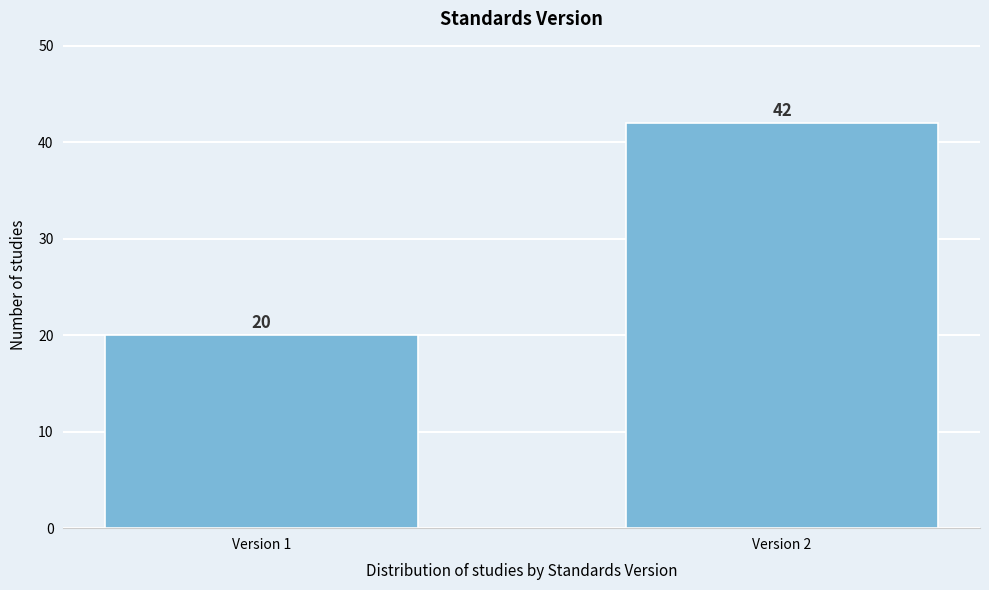

Reading left to right, extract all data points from this chart.

20	42